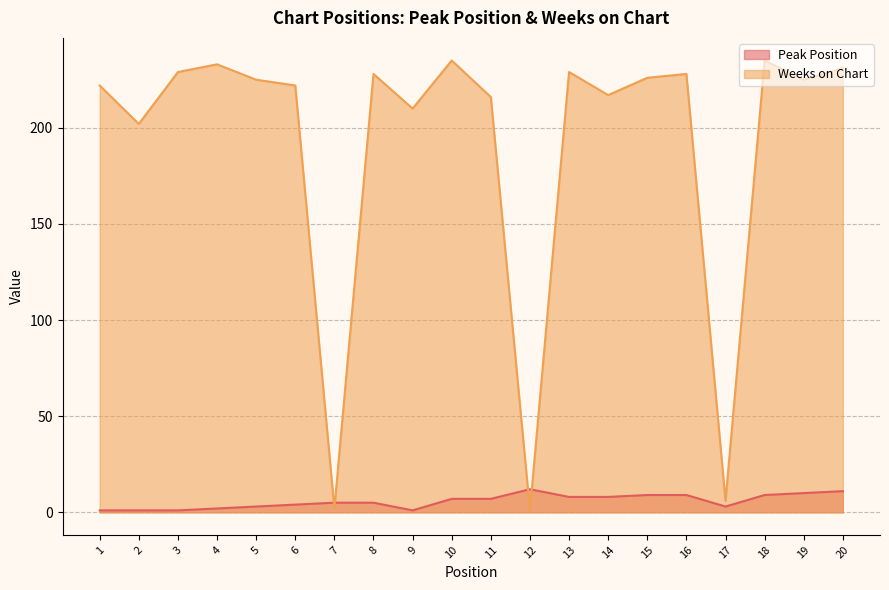

At which category is the sum across all series the highest?

18